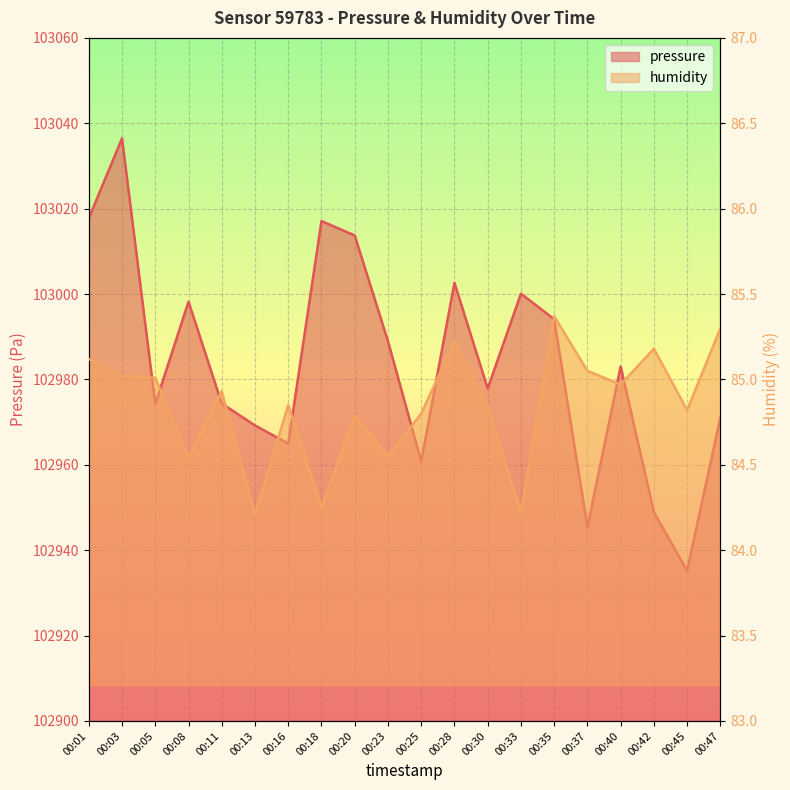

Is the value of pressure at 00:45 greater than the value of humidity at 00:03?

Yes